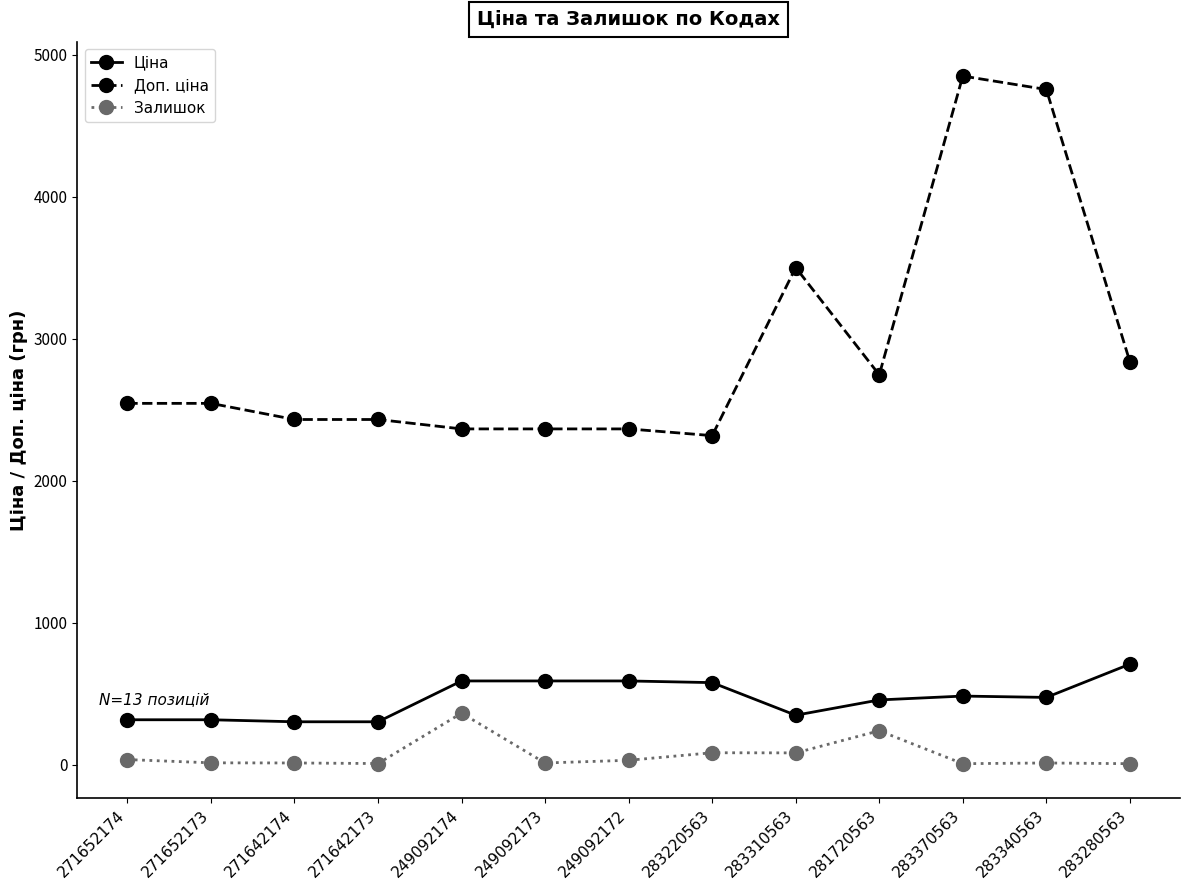

Is it true that Залишок equals 241.0 at 281720563?

True